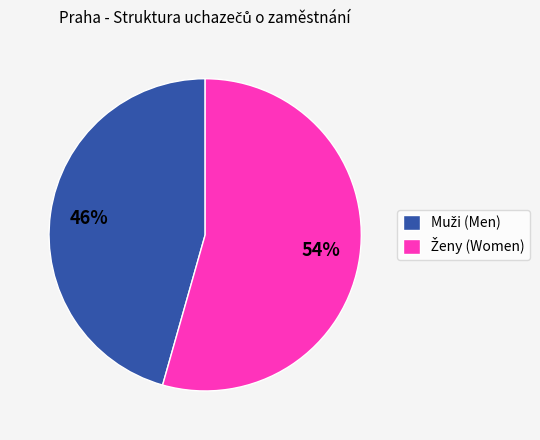

Is there a majority slice in this chart?

Yes